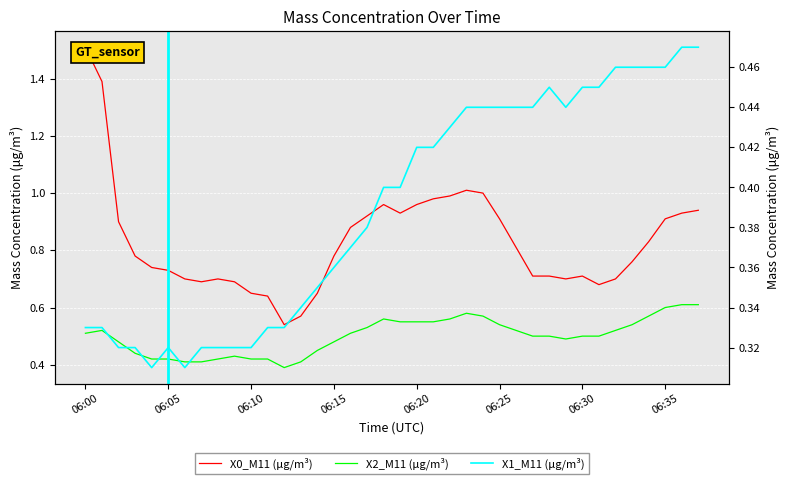

True or false: X1_M11 (μg/m³) and X2_M11 (μg/m³) intersect in this chart.

False